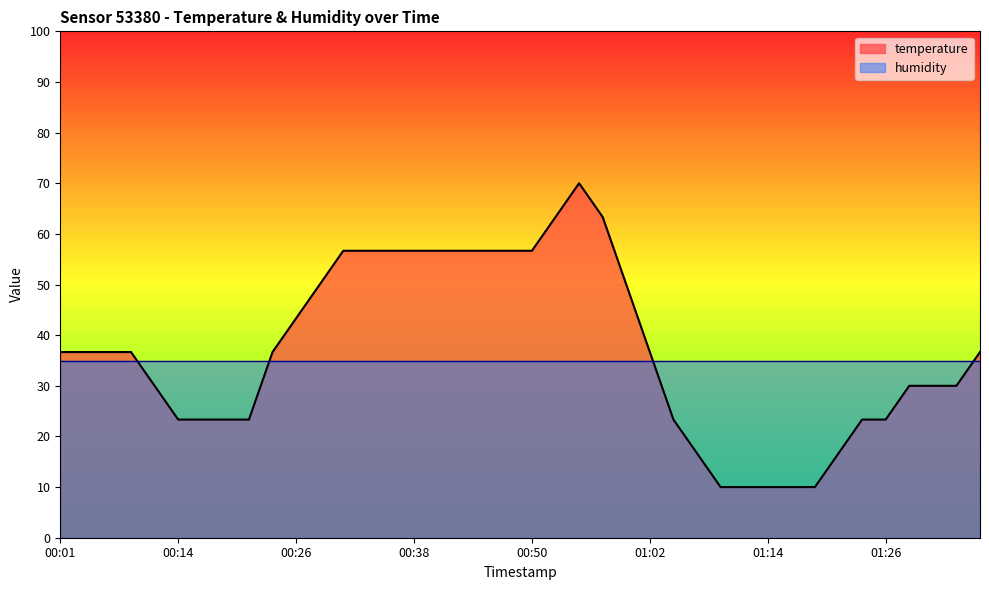

Reading left to right, what are all the values shown in this chart?

36.7	36.7	36.7	36.7	30.0	23.3	23.3	23.3	23.3	36.7	43.3	50.0	56.7	56.7	56.7	56.7	56.7	56.7	56.7	56.7	56.7	63.3	70.0	63.3	50.0	36.7	23.3	16.7	10.0	10.0	10.0	10.0	10.0	16.7	23.3	23.3	30.0	30.0	30.0	36.7